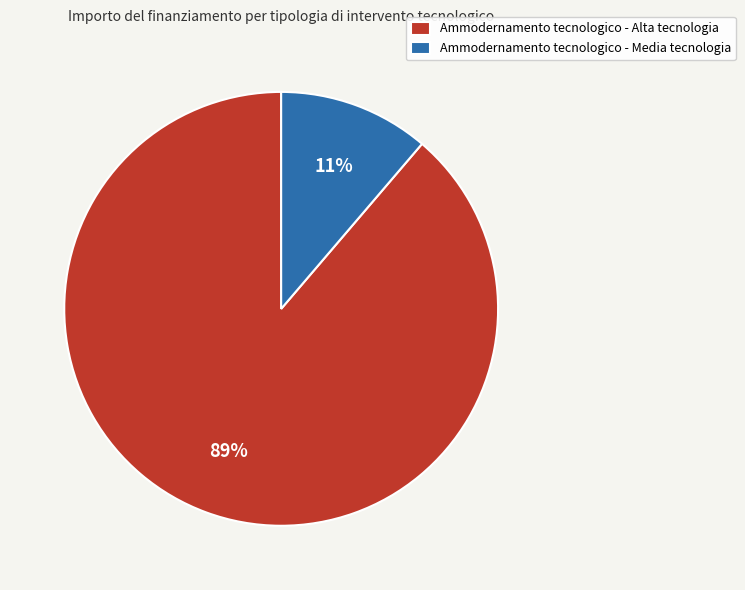

Which has a higher value, Ammodernamento tecnologico - Media tecnologia or Ammodernamento tecnologico - Alta tecnologia?

Ammodernamento tecnologico - Alta tecnologia